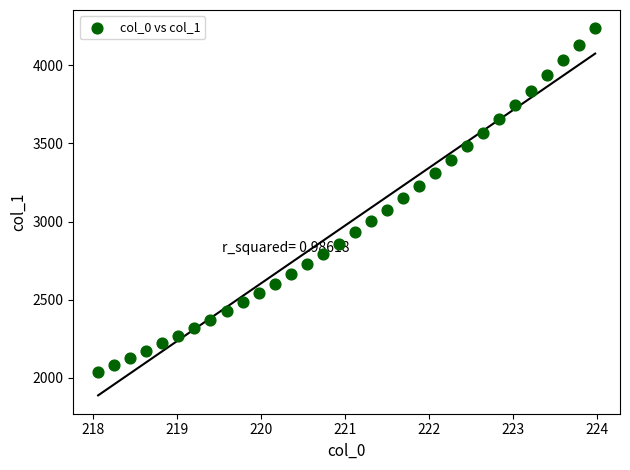

What is the range of X values (max minus min)?

5.9